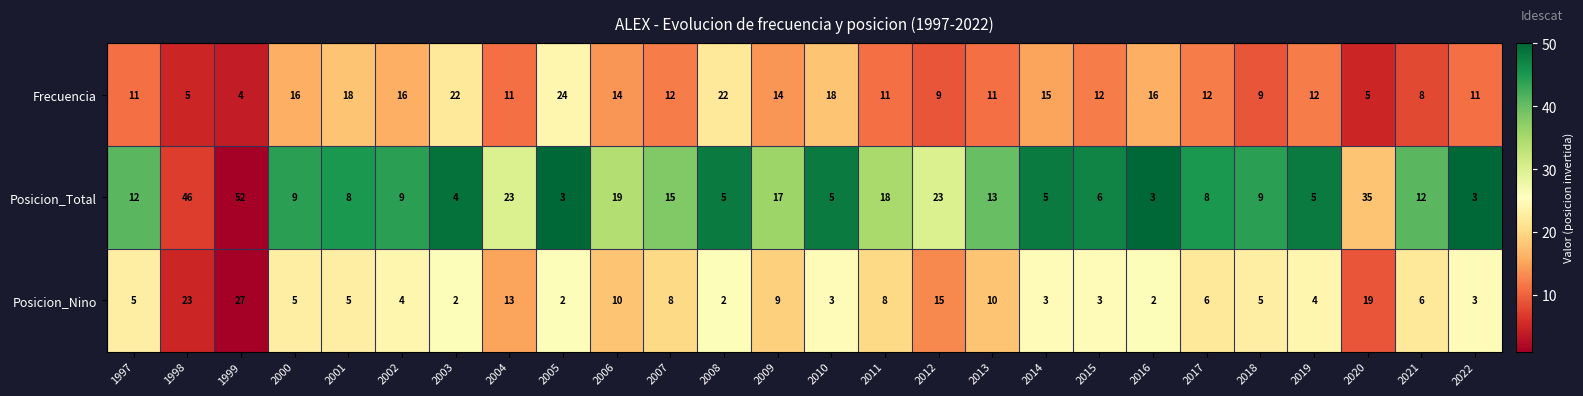

Is it true that Posicion_Total equals 5 at 2008?

True